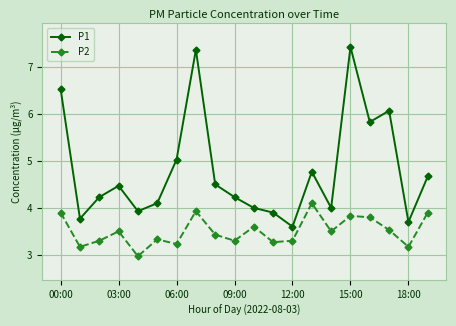

Which series has the widest spread of values?

P1